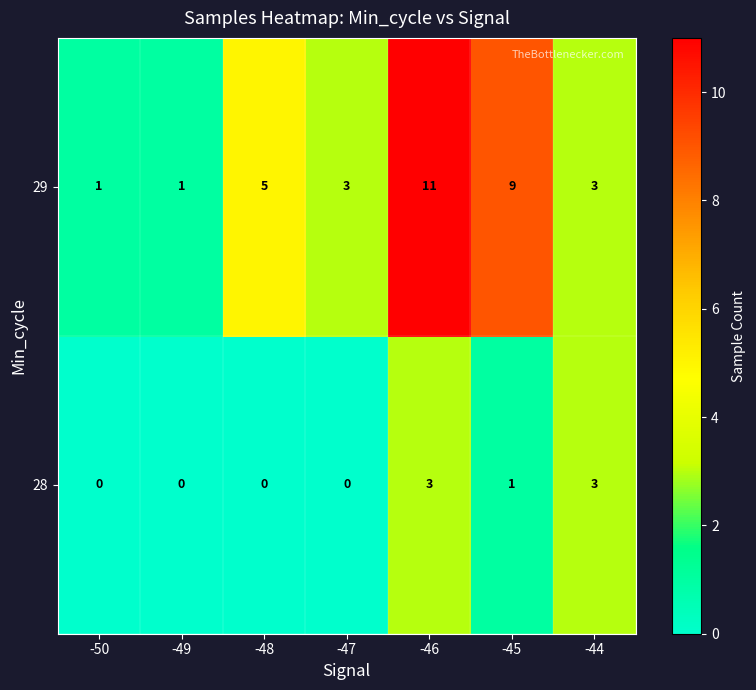

Is it true that 29 equals 11 at -46?

True